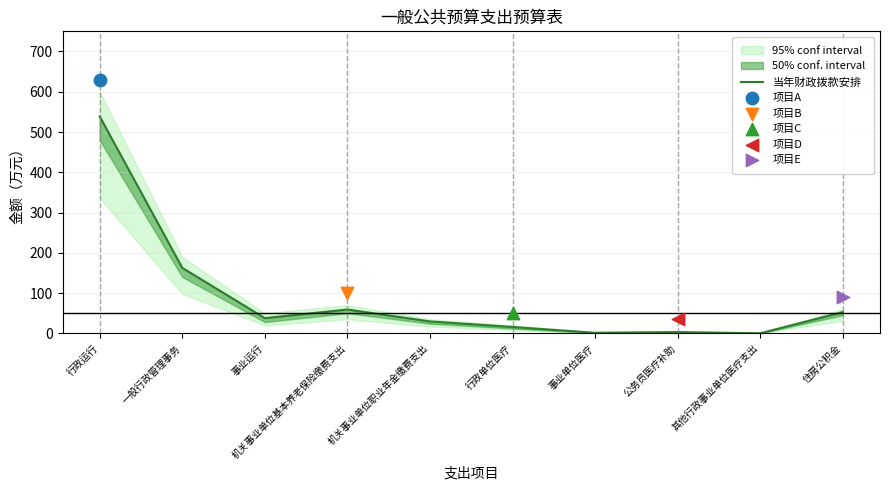

Which has a higher value, 事业单位医疗 or 行政单位医疗?

行政单位医疗